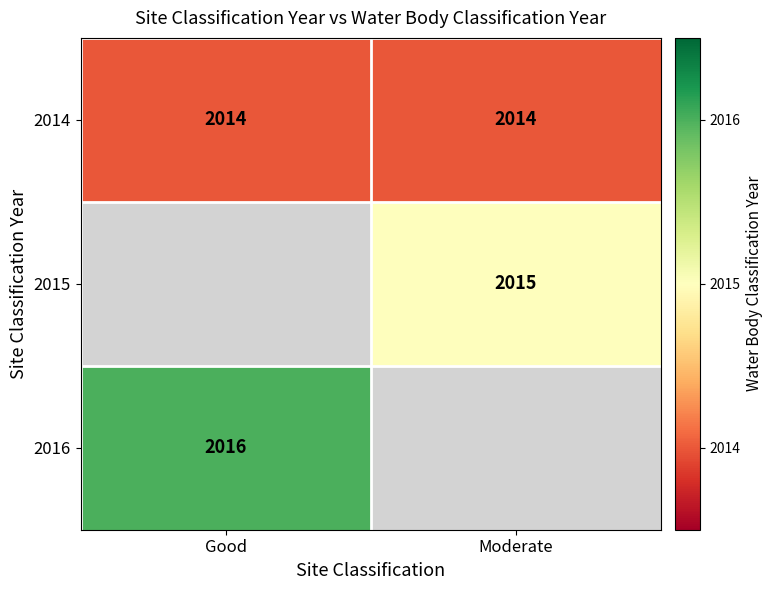

What is the difference between the highest and lowest values at Good?

2.0